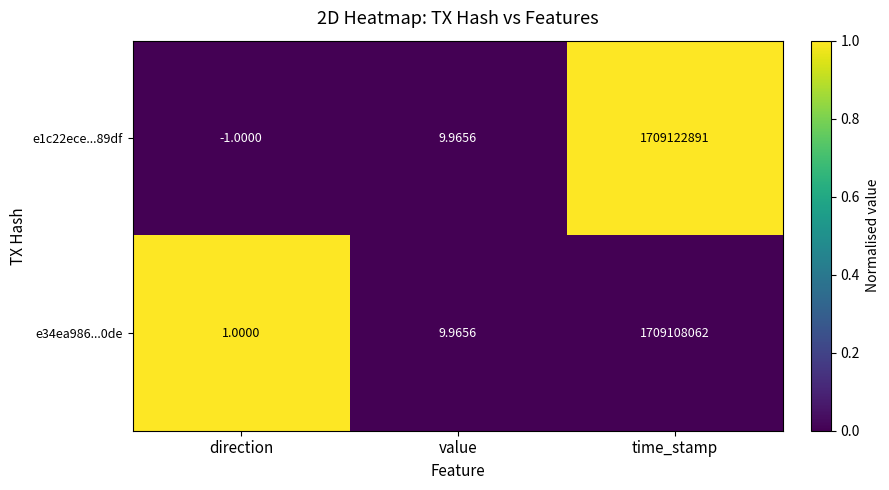

List the labels in order of e34ea986...0de value, smallest first.

direction, value, time_stamp